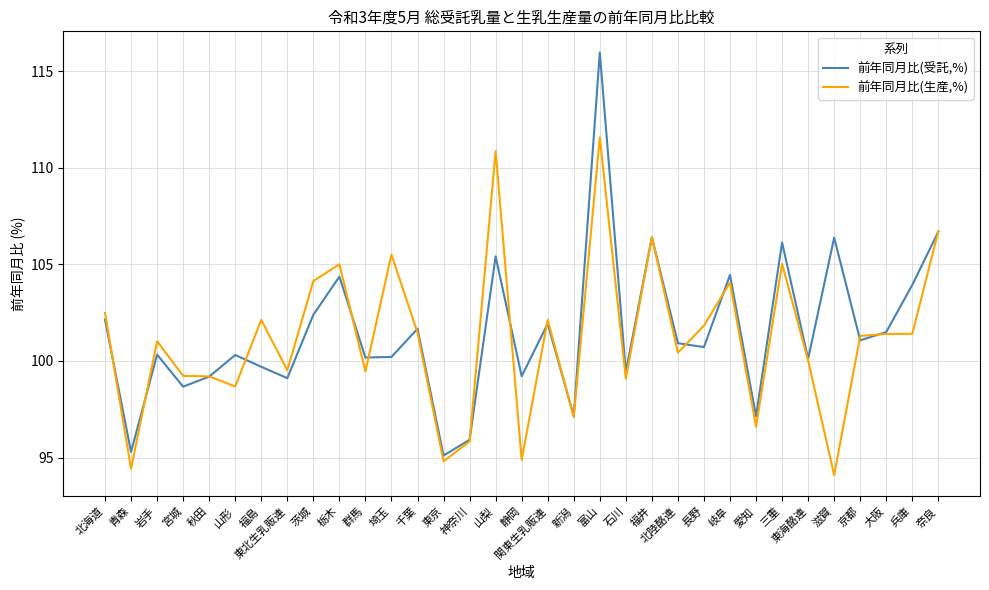

At which category is the sum across all series the highest?

富山